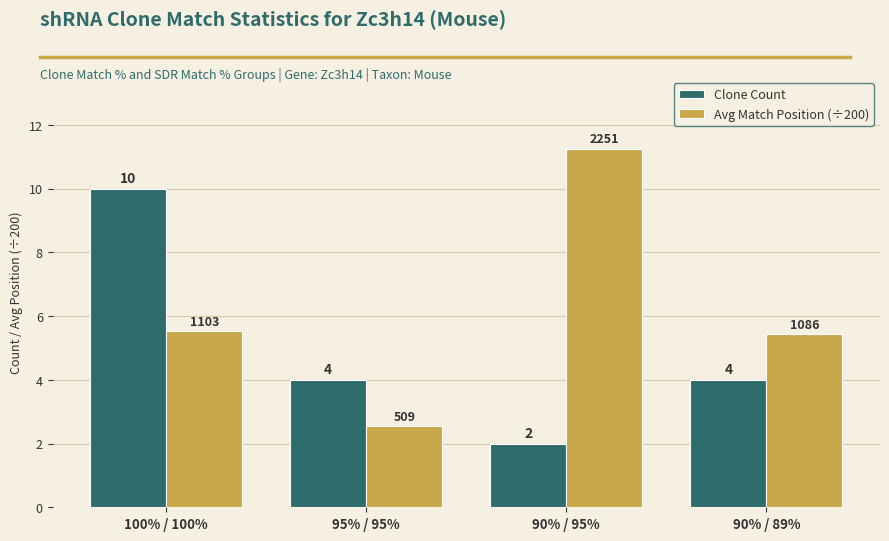

At how many categories does at least one series exceed 5?

3